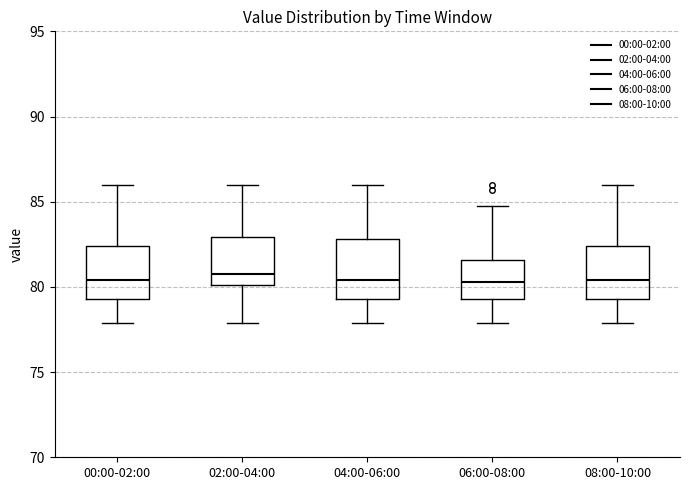

Where is the lower edge of the box for 00:00-02:00 on the y-axis? The values are not printed on the chart, so give them approximately, as read against the axis.

79.5